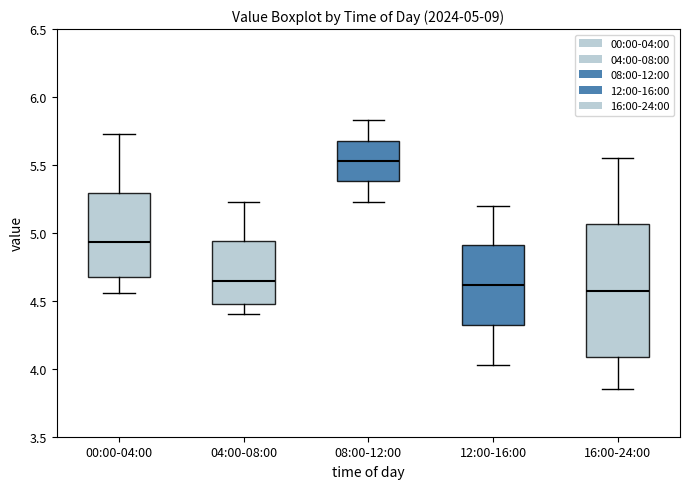

Comparing the boxes themselves (not the whiskers), which one is the tallest?

16:00-24:00